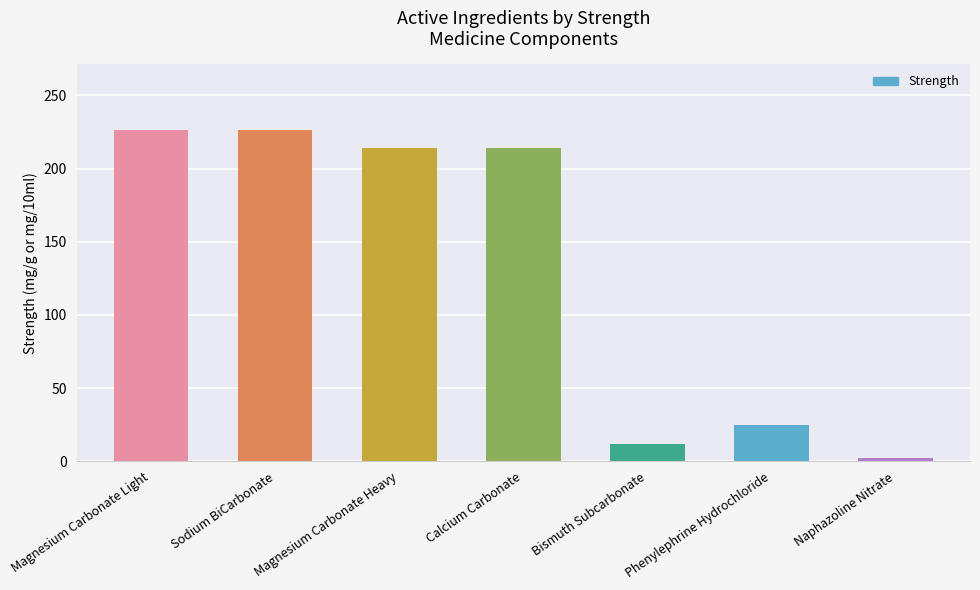

True or false: the data shows 319.3 at Magnesium Carbonate Heavy.

False